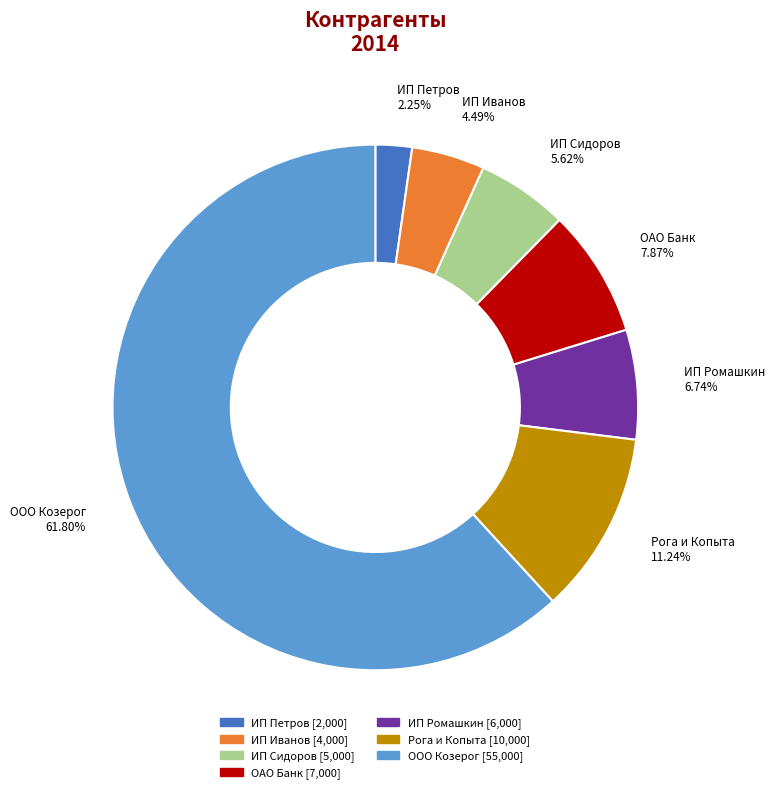

Is it true that ИП Ромашкин is 13% of the pie?

False